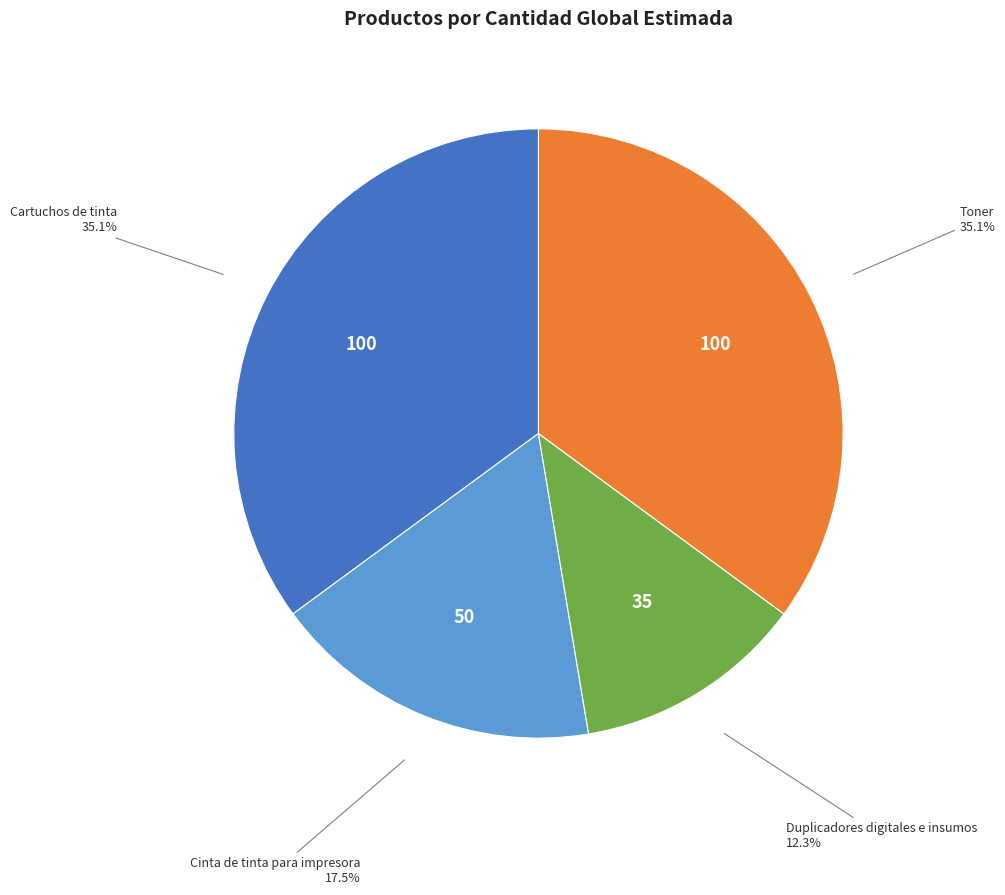

Is there any slice that represents more than half of the pie?

No